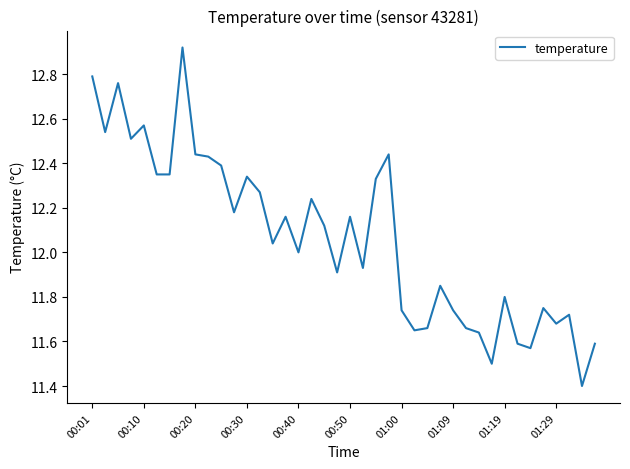

What is the difference between the maximum and second lowest values?

1.4